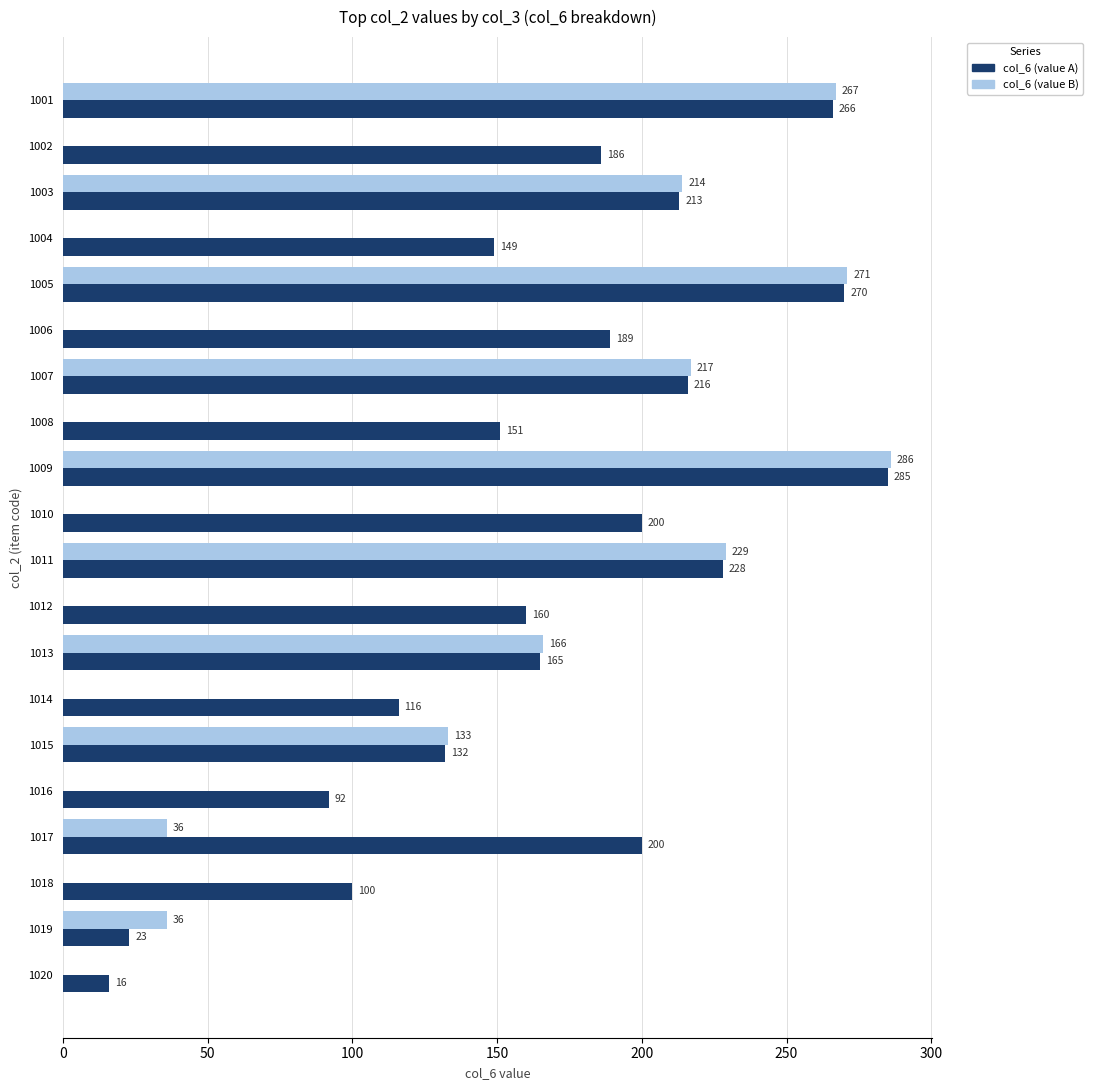

Count the number of data series in this chart.

2